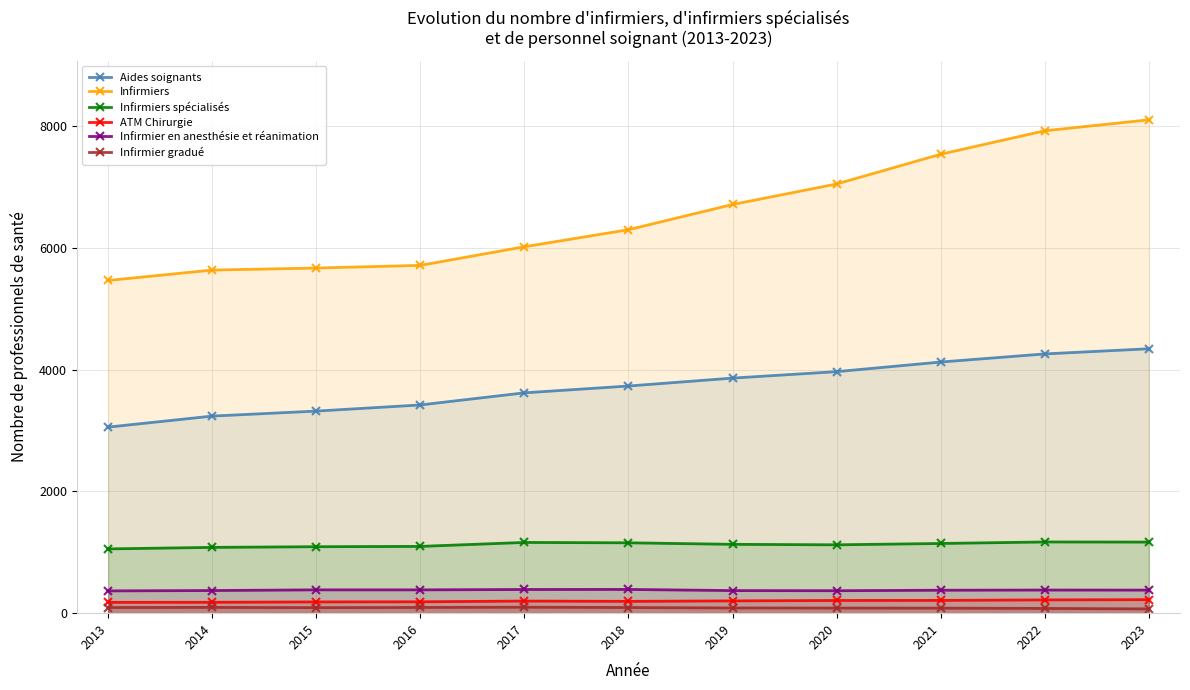

Reading left to right, list all the values displayed in this chart.

Aides soignants: 3057	3238	3320	3421	3620	3732	3862	3968	4126	4259	4344
Infirmiers: 5466	5637	5670	5714	6020	6300	6714	7051	7540	7925	8105
Infirmiers spécialisés: 1056	1081	1092	1097	1162	1156	1131	1123	1145	1170	1168
ATM Chirurgie: 178	179	185	187	199	194	202	209	210	218	222
Infirmier en anesthésie et réanimation: 366	372	383	383	389	390	371	369	377	380	379
Infirmier gradué: 93	95	91	94	98	93	86	84	83	78	70